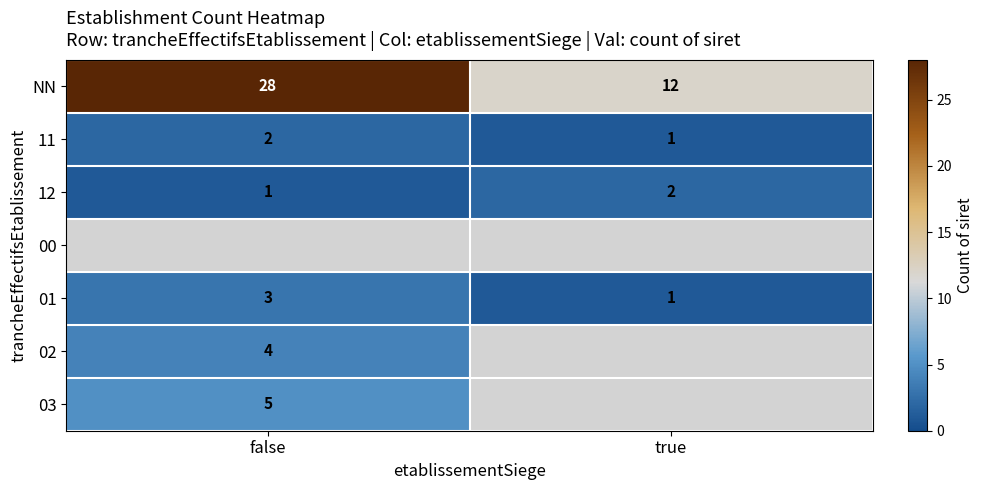

List the labels in order of 01 value, smallest first.

true, false